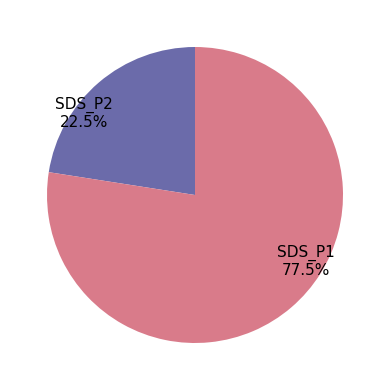

How many slices are in this pie chart?

2